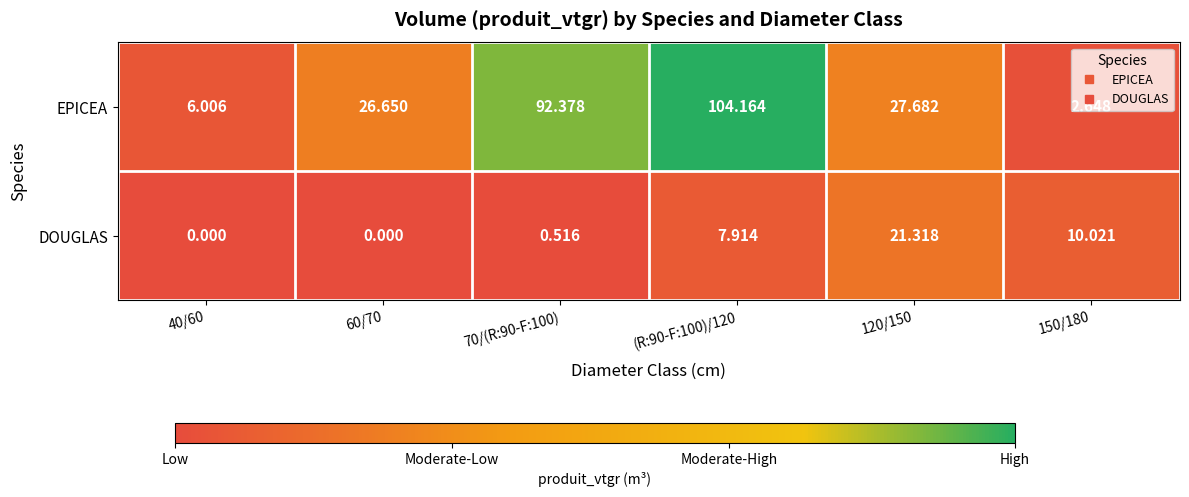

Which series has the largest total across all categories?

EPICEA